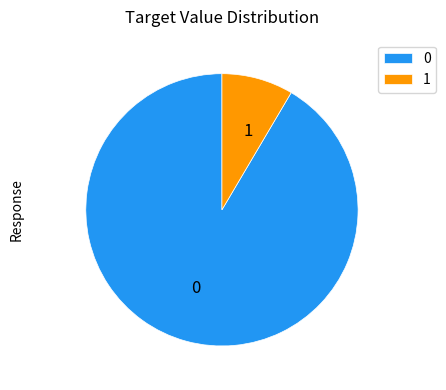

How many segments does this pie chart have?

2